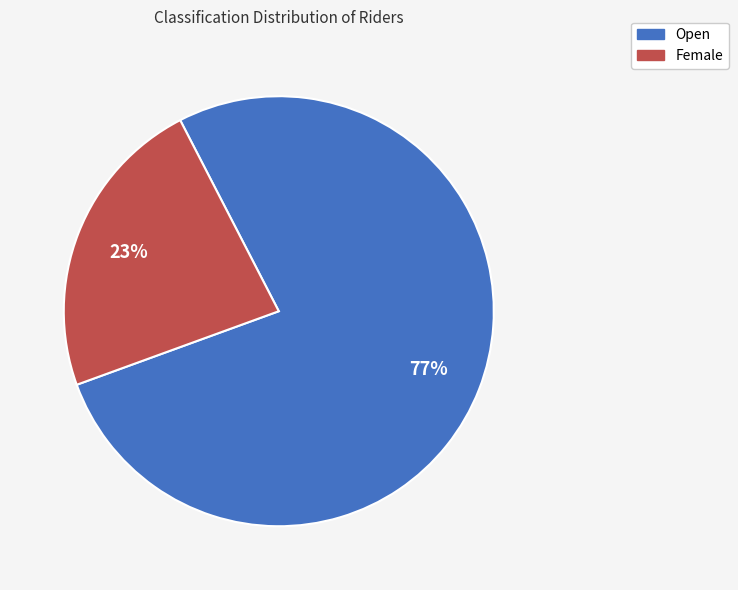

Which category has the smallest portion of the pie?

Female